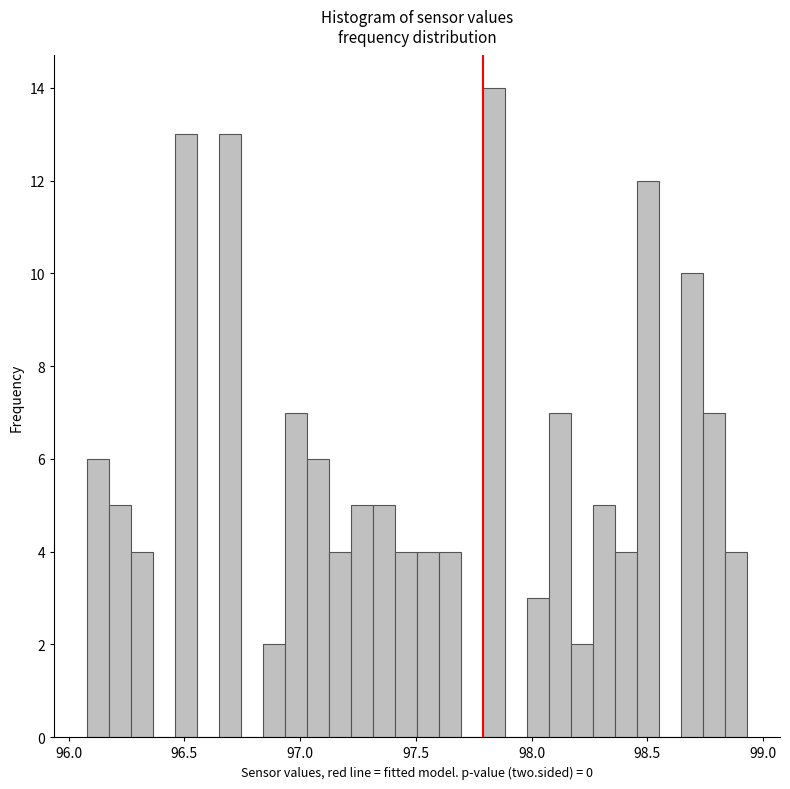

Read against the x-axis, roughly where is the centre of the tallest bar?

97.85